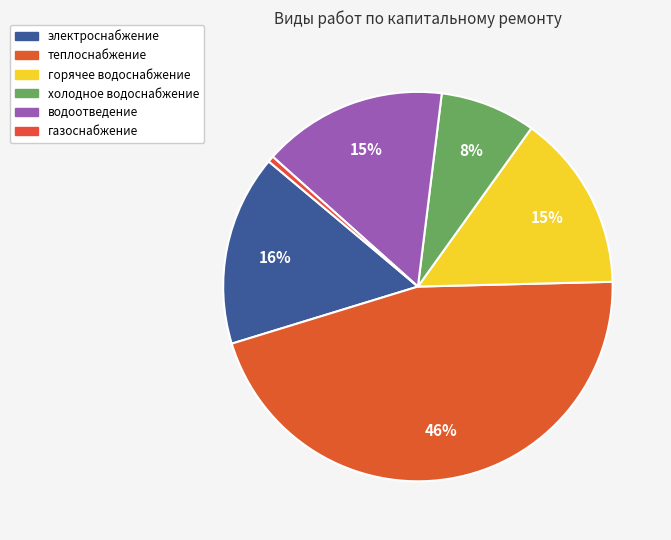

How many segments does this pie chart have?

6